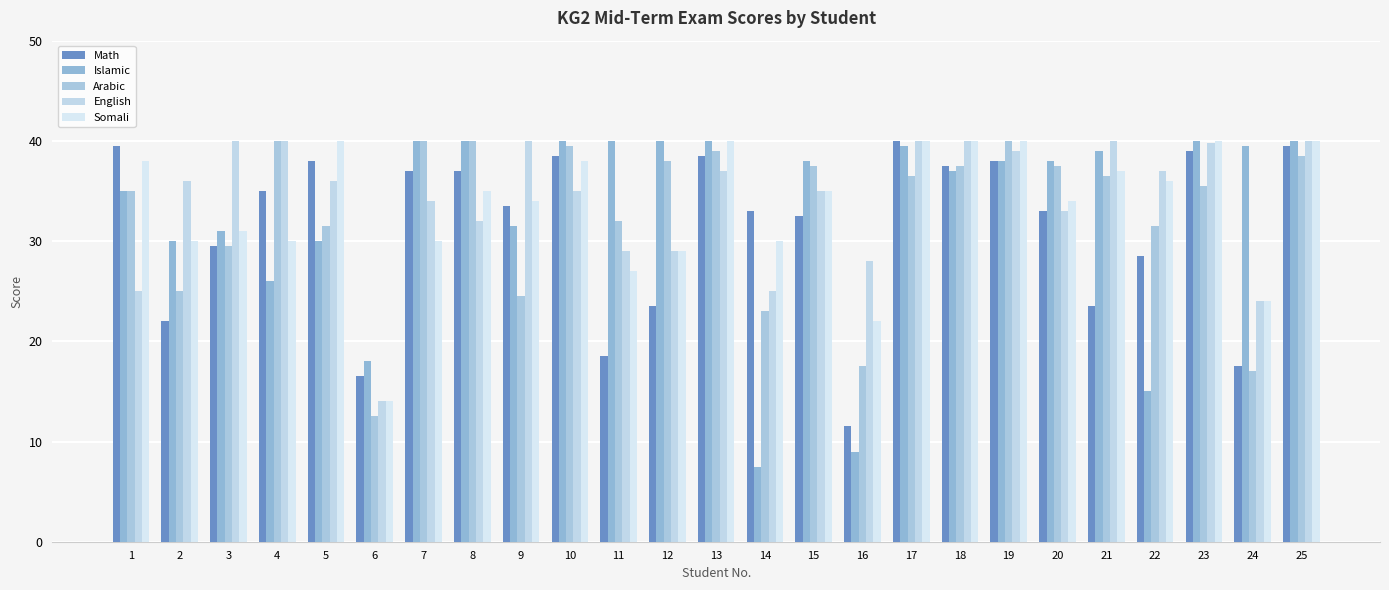

What is the difference between the maximum and minimum values in the Arabic series?

27.5